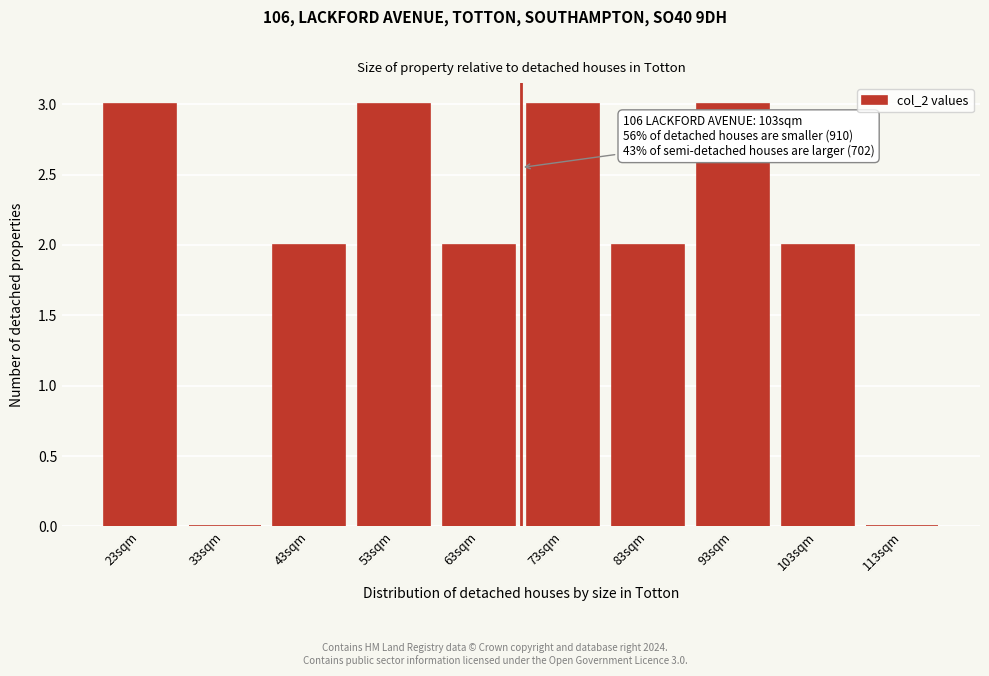

Reading left to right, extract all data points from this chart.

23sqm=3	33sqm=0	43sqm=2	53sqm=3	63sqm=2	73sqm=3	83sqm=2	93sqm=3	103sqm=2	113sqm=0